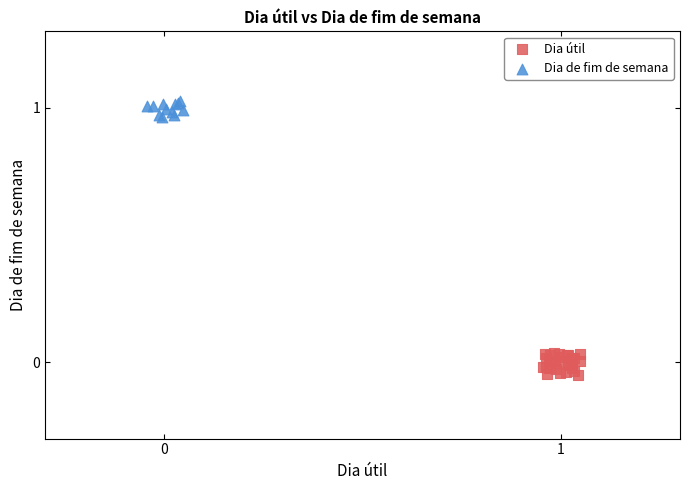

Which series contains the highest Y value?

Dia de fim de semana